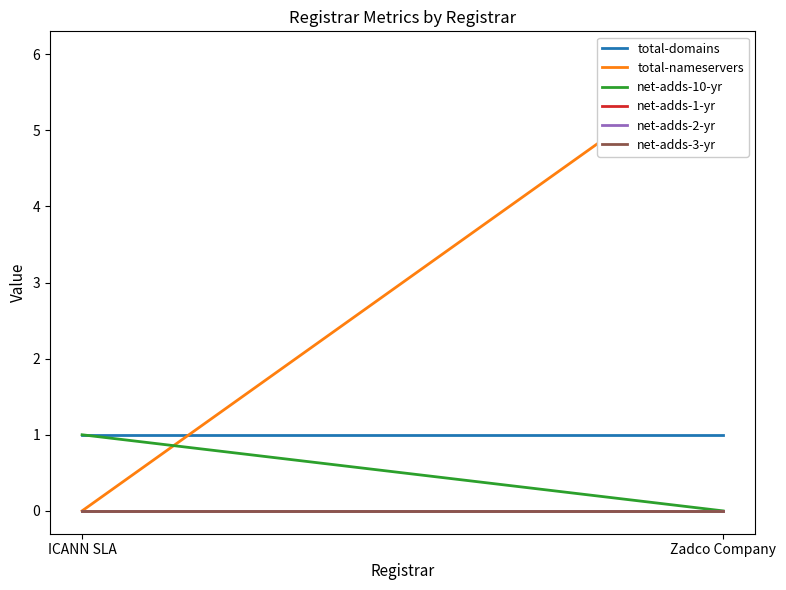

True or false: net-adds-3-yr has a value of 0 at Zadco Company.

True